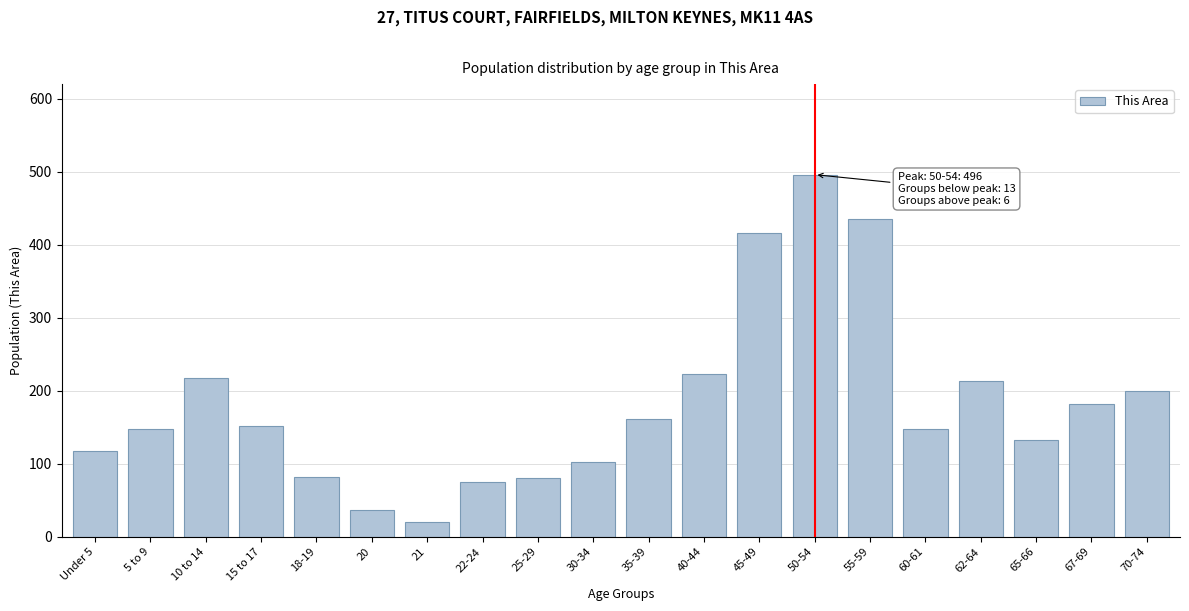

What is the approximate value at 45-49, to the nearest 10?

420